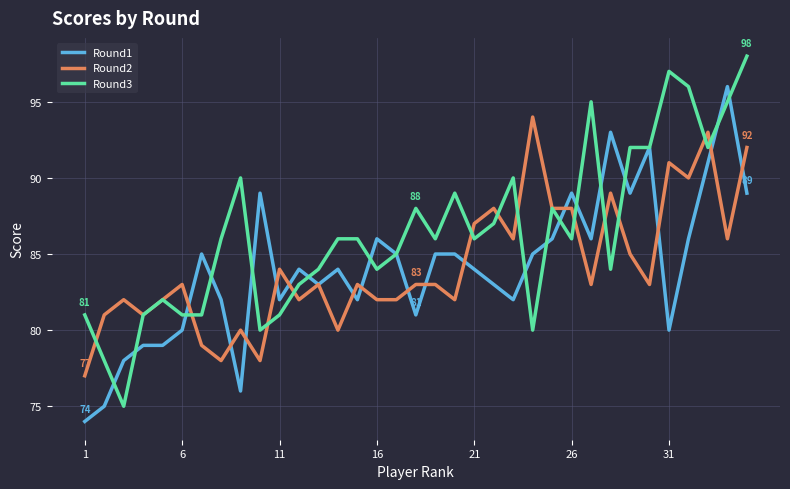

List the series in order of their peak value, highest first.

Round3, Round1, Round2